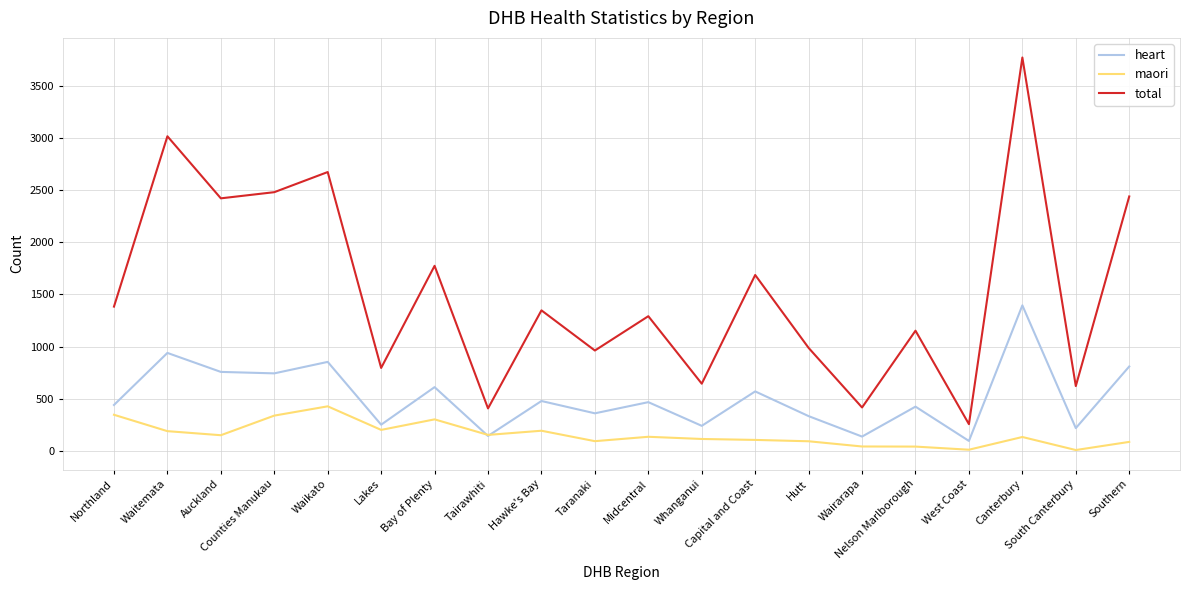

What is the average value of the heart series?

513